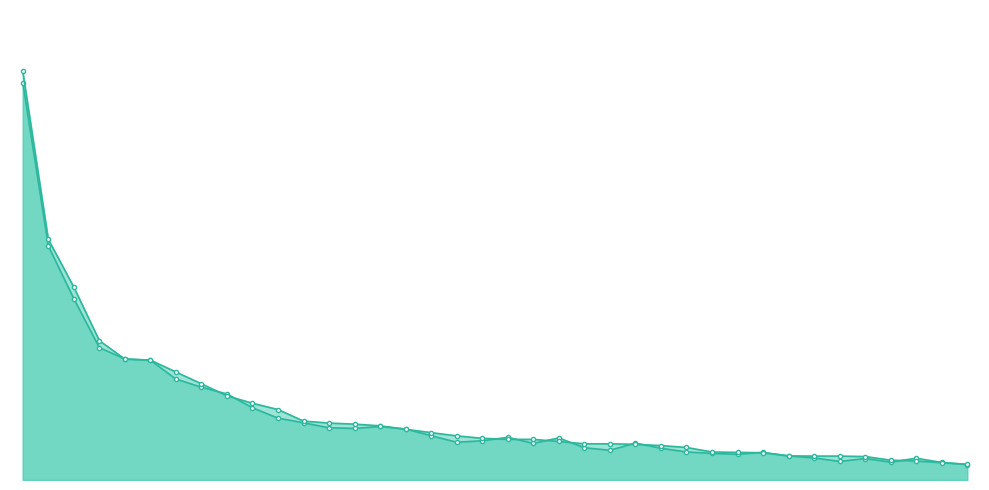

Is it true that 2023-07 equals 90880 at Brisbane-Canberra?

False